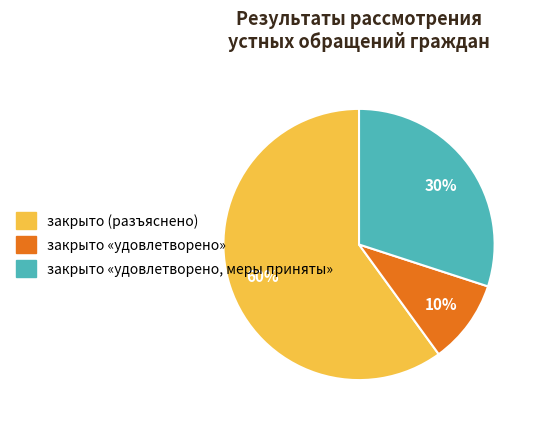

To the nearest percent, what is the average slice percentage?

33%